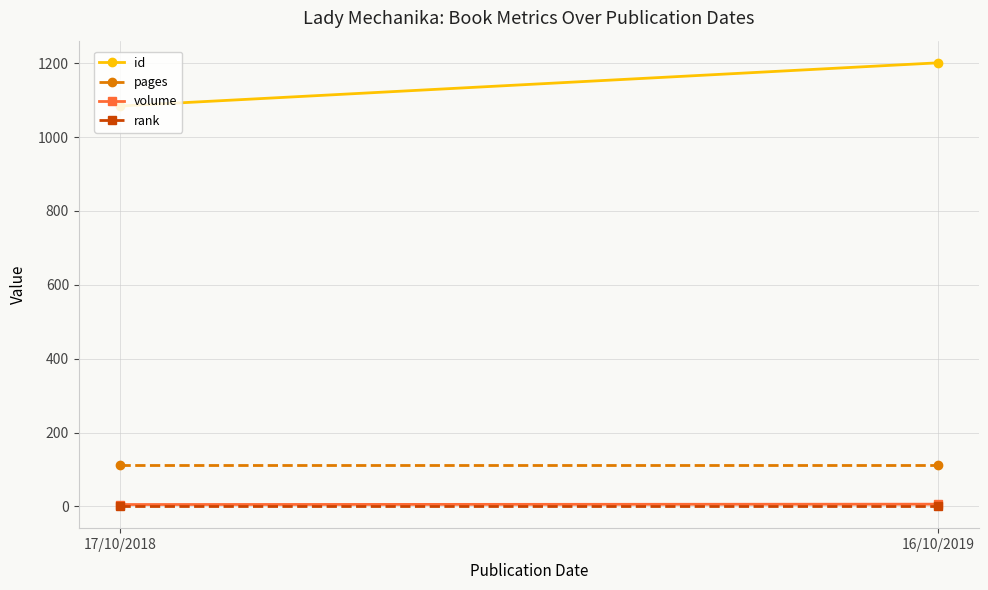

Is it true that volume equals 5 at 17/10/2018?

True